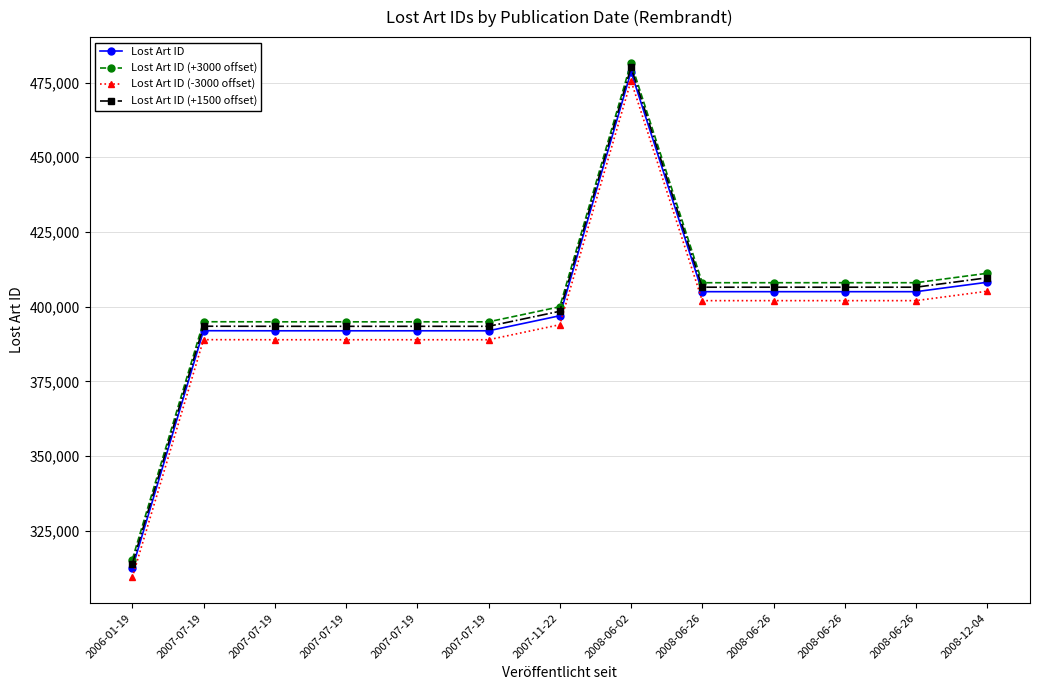

Reading left to right, what are all the values shown in this chart?

Lost Art ID: 2006-01-19=312412	2007-07-19=391962	2007-07-19=391936	2007-07-19=391933	2007-07-19=391935	2007-07-19=391934	2007-11-22=396964	2008-06-02=478584	2008-06-26=405016	2008-06-26=405018	2008-06-26=405017	2008-06-26=405019	2008-12-04=408173
Lost Art ID (+3000 offset): 2006-01-19=315412	2007-07-19=394962	2007-07-19=394936	2007-07-19=394933	2007-07-19=394935	2007-07-19=394934	2007-11-22=399964	2008-06-02=481584	2008-06-26=408016	2008-06-26=408018	2008-06-26=408017	2008-06-26=408019	2008-12-04=411173
Lost Art ID (-3000 offset): 2006-01-19=309412	2007-07-19=388962	2007-07-19=388936	2007-07-19=388933	2007-07-19=388935	2007-07-19=388934	2007-11-22=393964	2008-06-02=475584	2008-06-26=402016	2008-06-26=402018	2008-06-26=402017	2008-06-26=402019	2008-12-04=405173
Lost Art ID (+1500 offset): 2006-01-19=313912	2007-07-19=393462	2007-07-19=393436	2007-07-19=393433	2007-07-19=393435	2007-07-19=393434	2007-11-22=398464	2008-06-02=480084	2008-06-26=406516	2008-06-26=406518	2008-06-26=406517	2008-06-26=406519	2008-12-04=409673